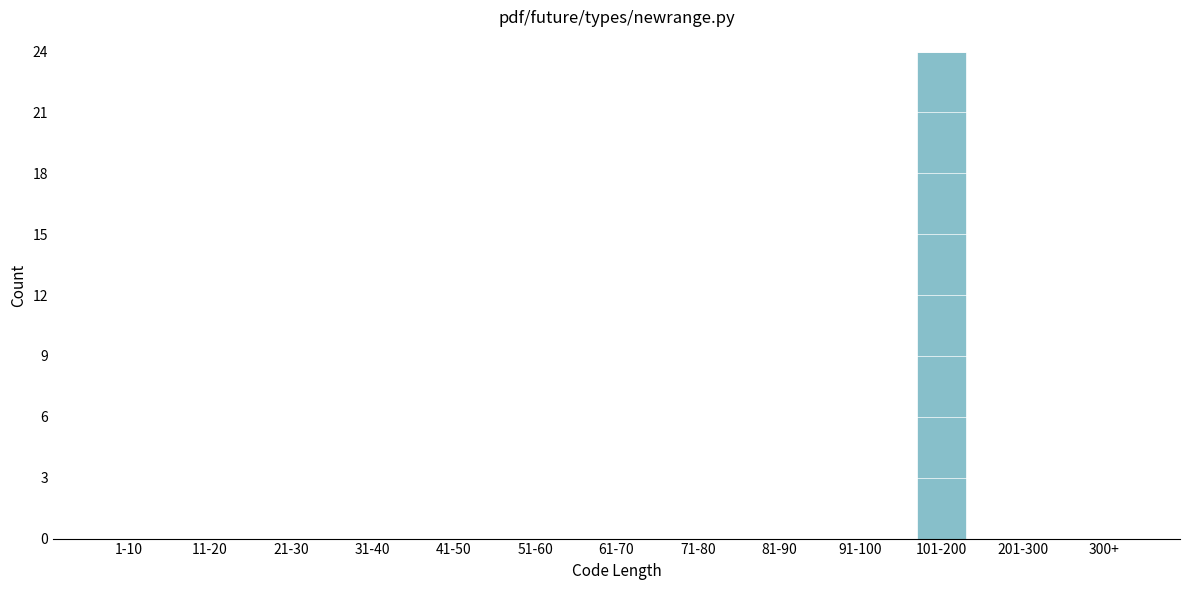

Reading left to right, transcribe all the data shown in this chart.

1-10=0	11-20=0	21-30=0	31-40=0	41-50=0	51-60=0	61-70=0	71-80=0	81-90=0	91-100=0	101-200=24	201-300=0	300+=0